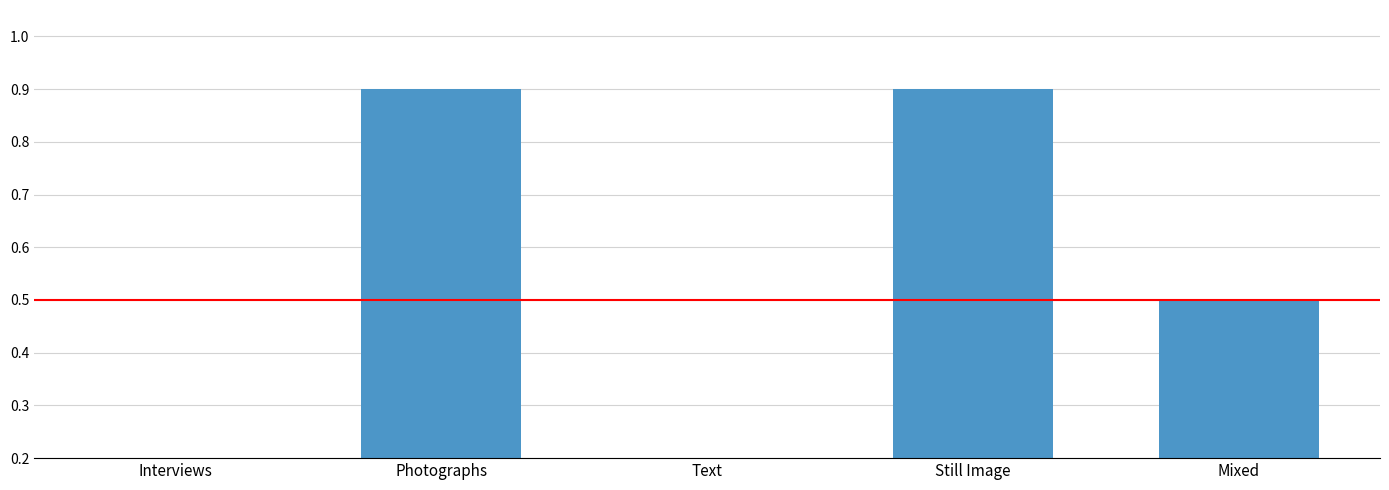

What is the label of the 5th bar from the right?

Interviews